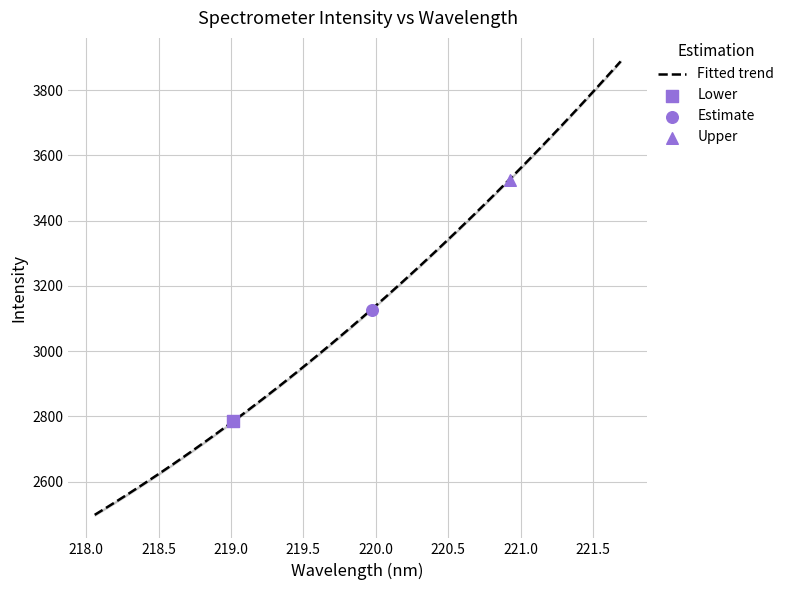

What is the ratio of the value at 221.1174 to the value at 221.6902?

0.9